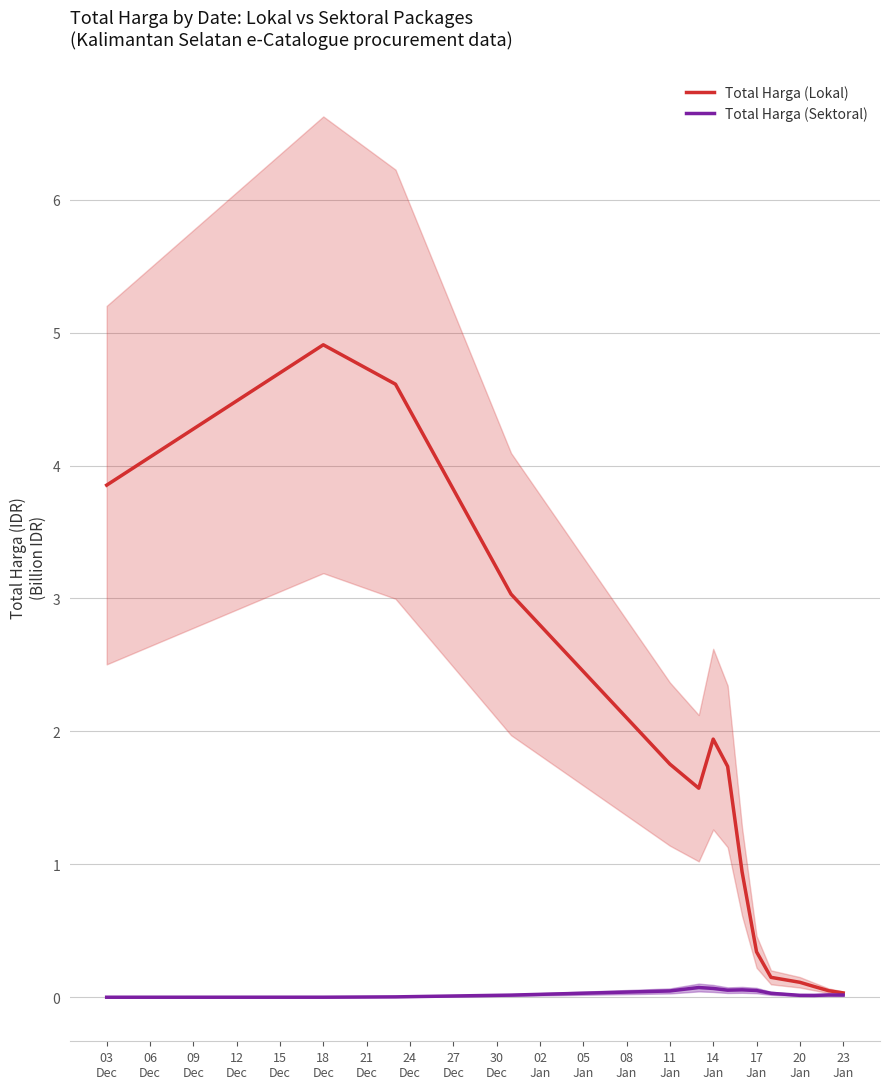

Is it true that Total Harga (Lokal) equals 1.1 at 24
Dec?

False